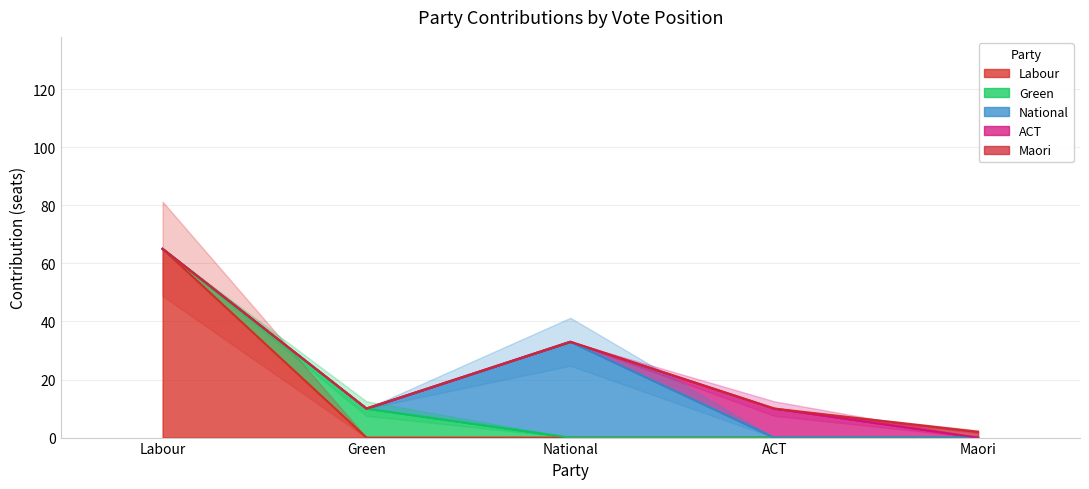

Is it true that ACT equals 0 at Labour?

True